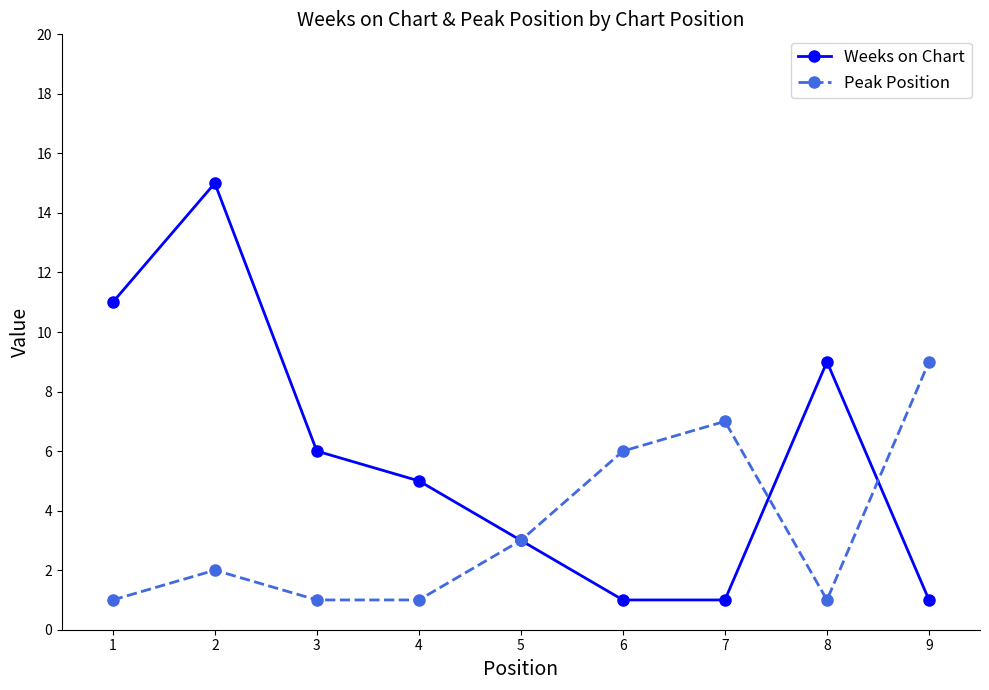

Rank the series at 7 from highest to lowest value.

Peak Position, Weeks on Chart